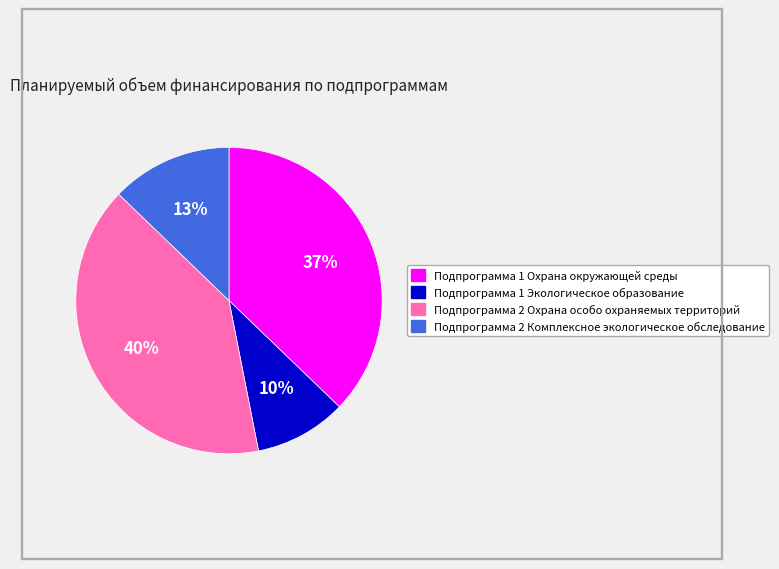

Which has a higher value, Подпрограмма 2 Охрана особо охраняемых территорий or Подпрограмма 2 Комплексное экологическое обследование?

Подпрограмма 2 Охрана особо охраняемых территорий